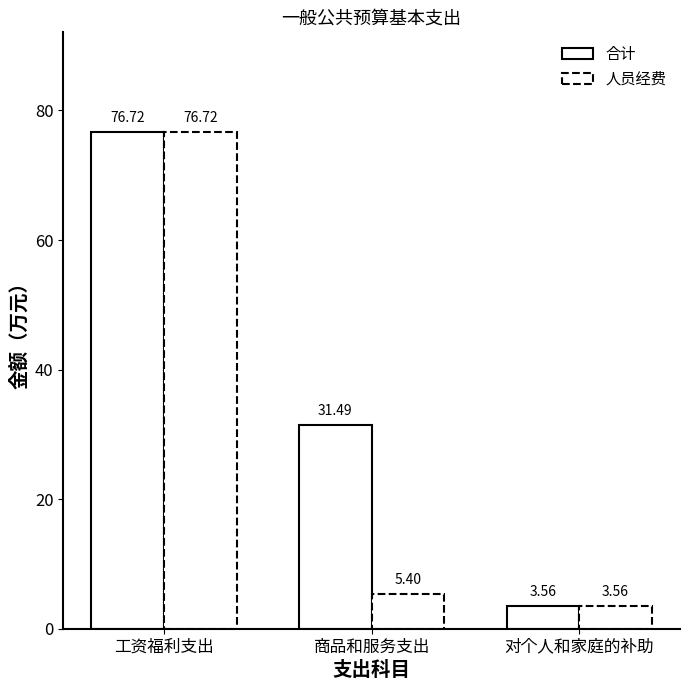

How many data points in 人员经费 are less than 5?

1